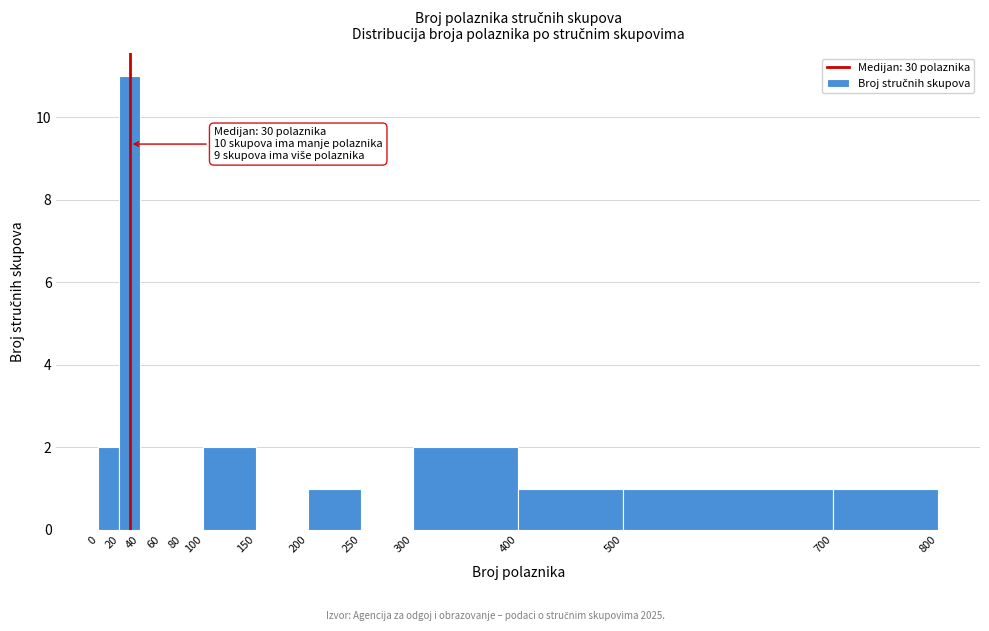

Which range on the x-axis has the tallest bar?

20 to 40